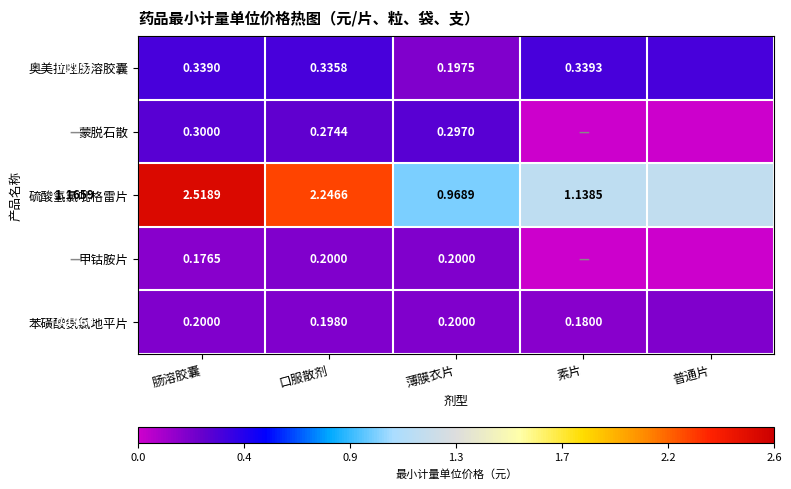

Between 肠溶胶囊 and 口服散剂, which series saw the biggest shift?

硫酸氢氯吡格雷片